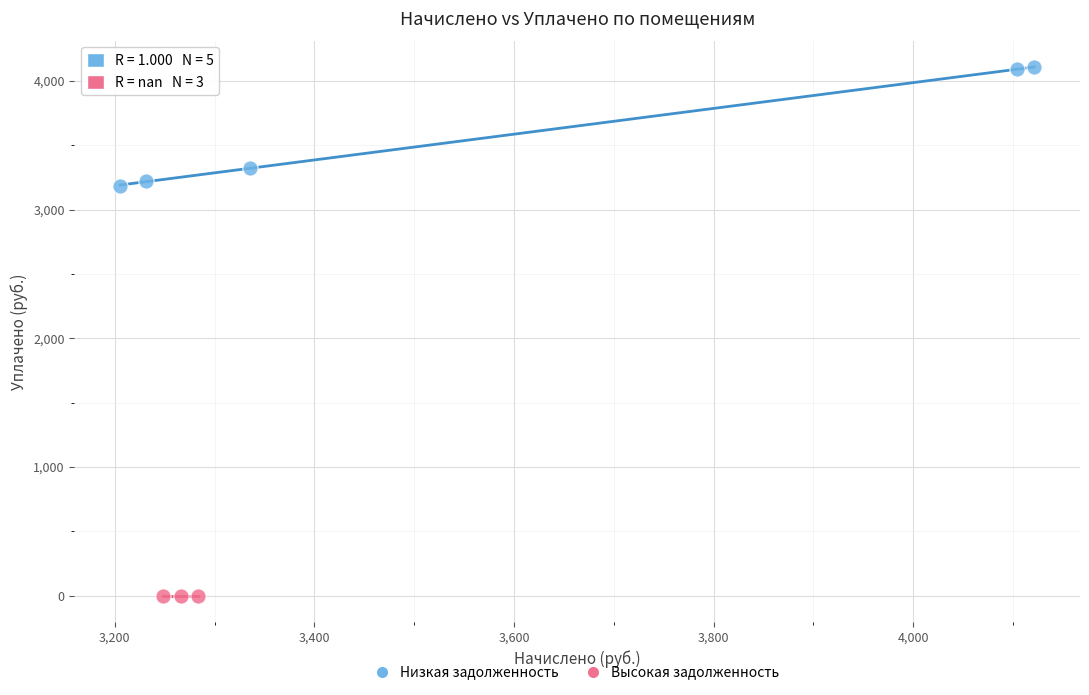

Which series reaches the minimum Y coordinate?

Высокая задолженность